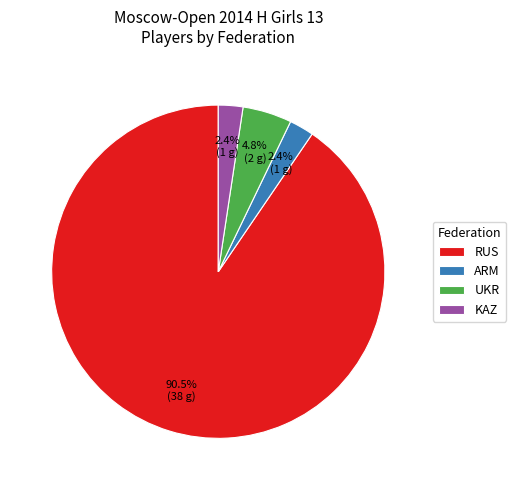

What is the total percentage of KAZ and ARM?

4.8%